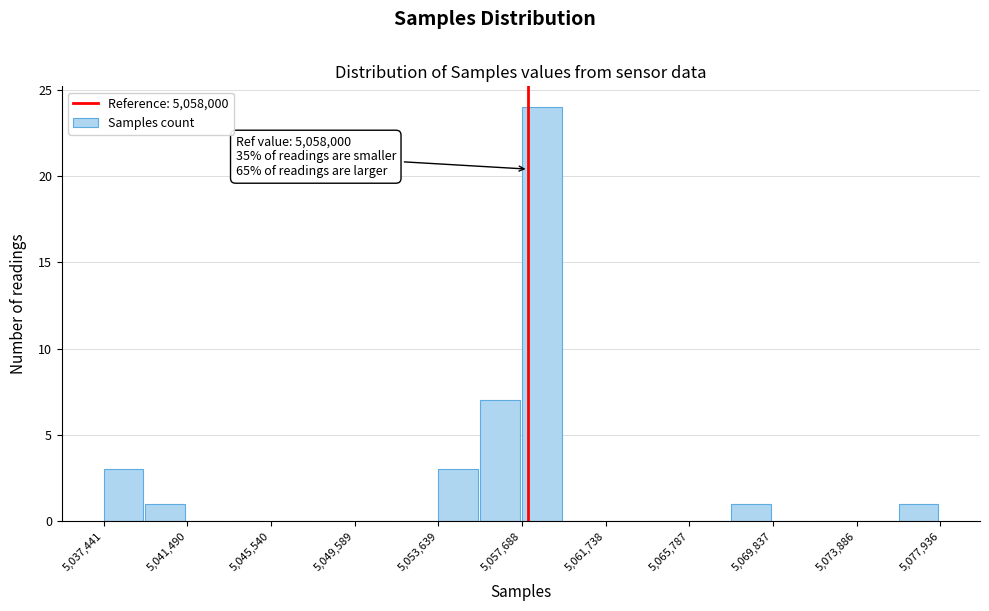

Over which range of the x-axis is the bar tallest?

5057500 to 5059500